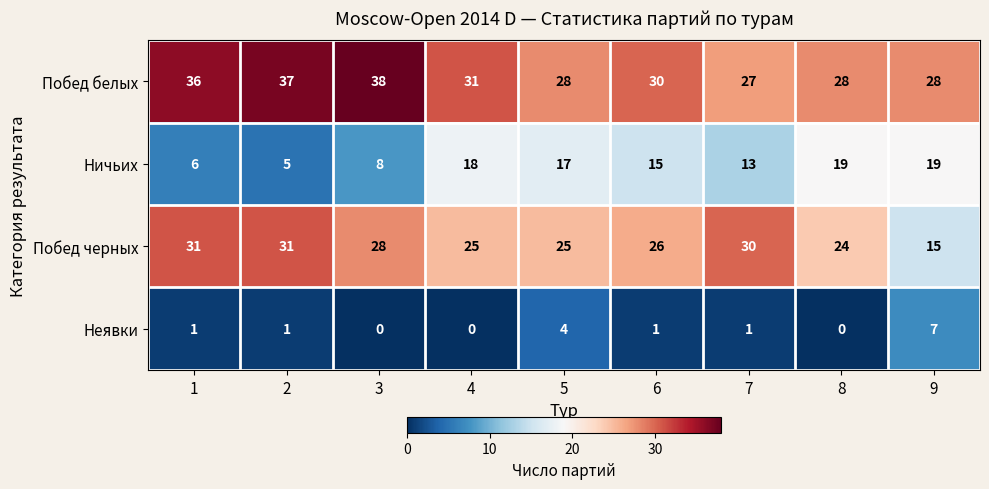

Rank the series by their average value, from highest to lowest.

Побед белых, Побед черных, Ничьих, Неявки